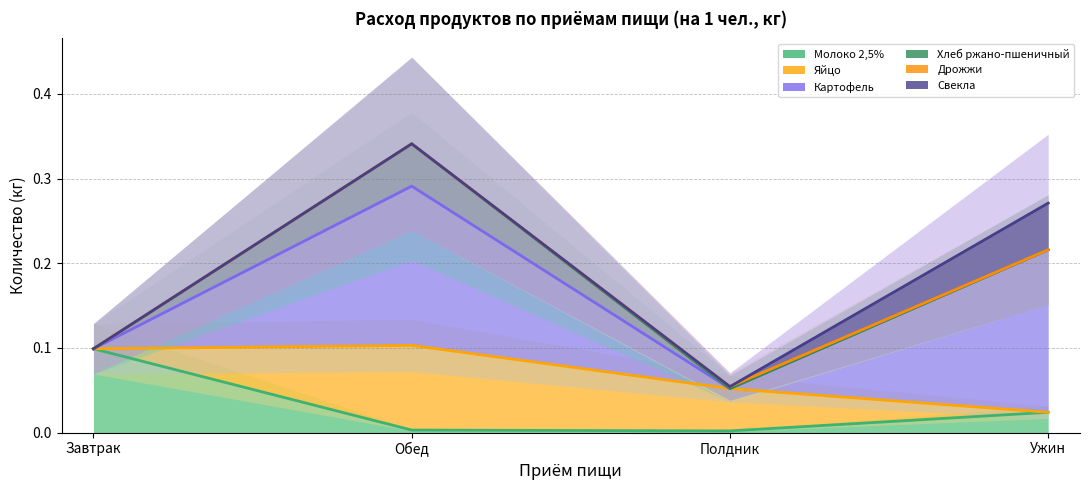

What is the label of the 4th point from the left?

Ужин